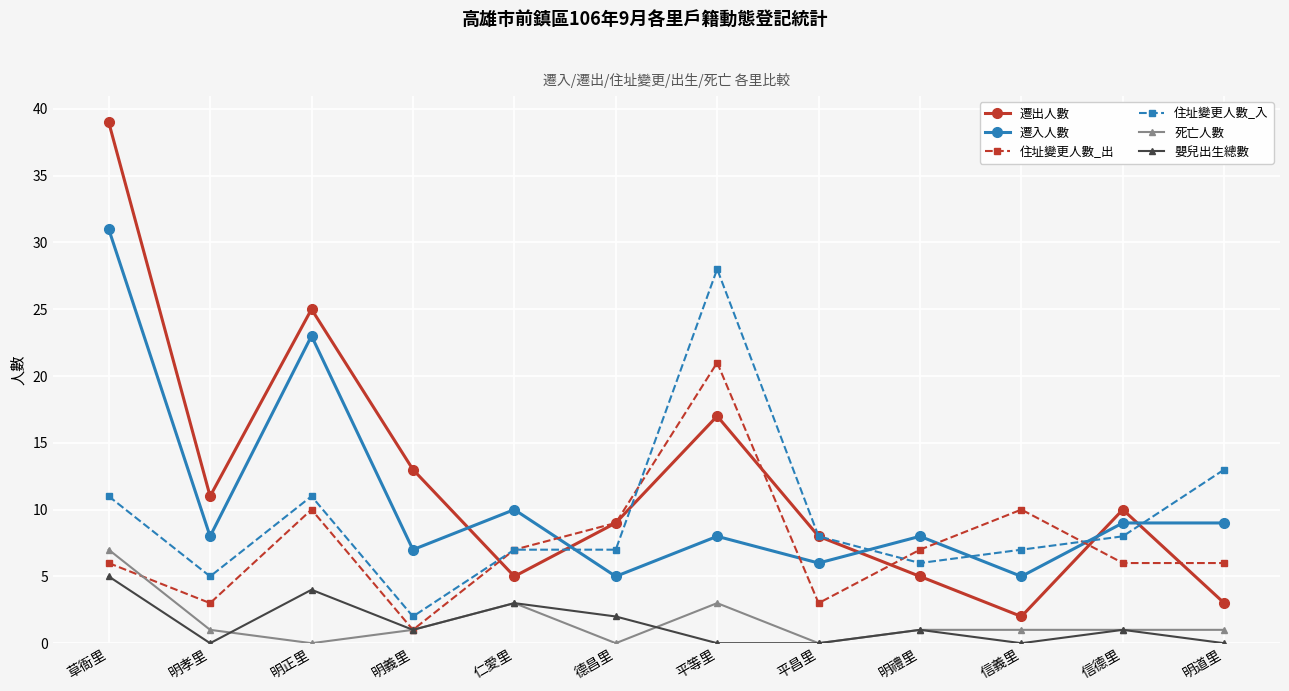

How many data points does each series have?

12